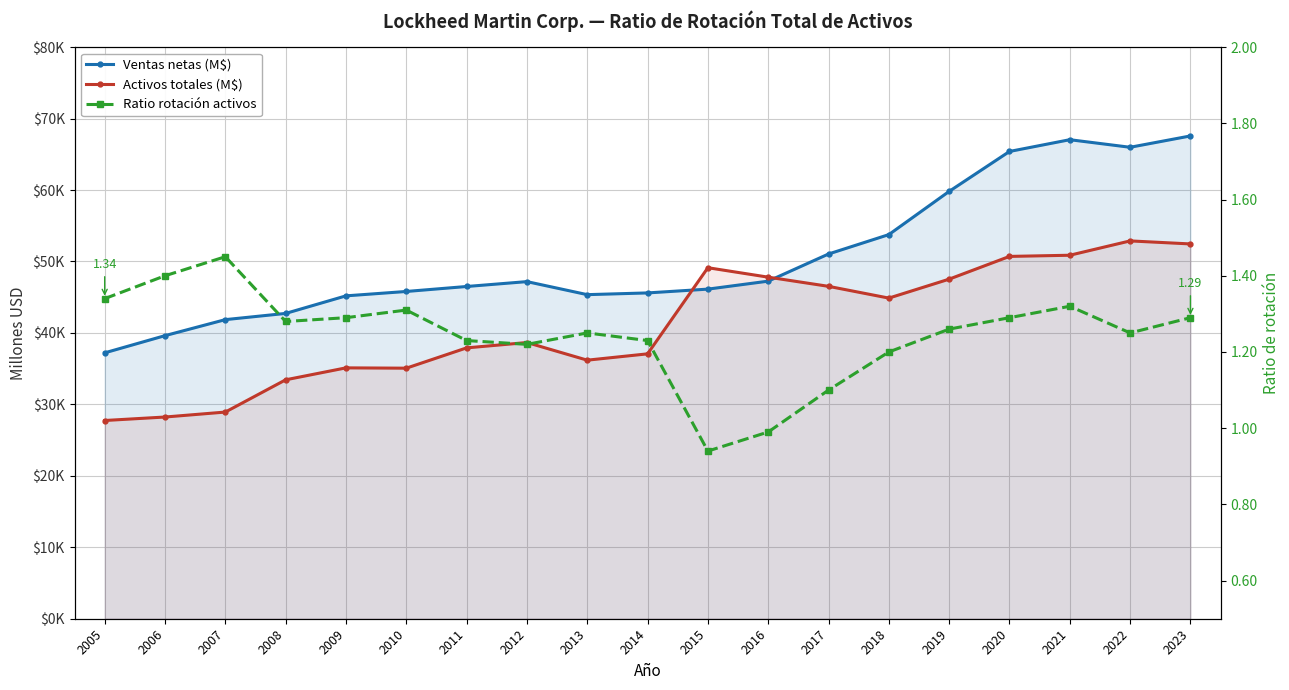

At which label does Activos totales (M$) reach its minimum?

2005